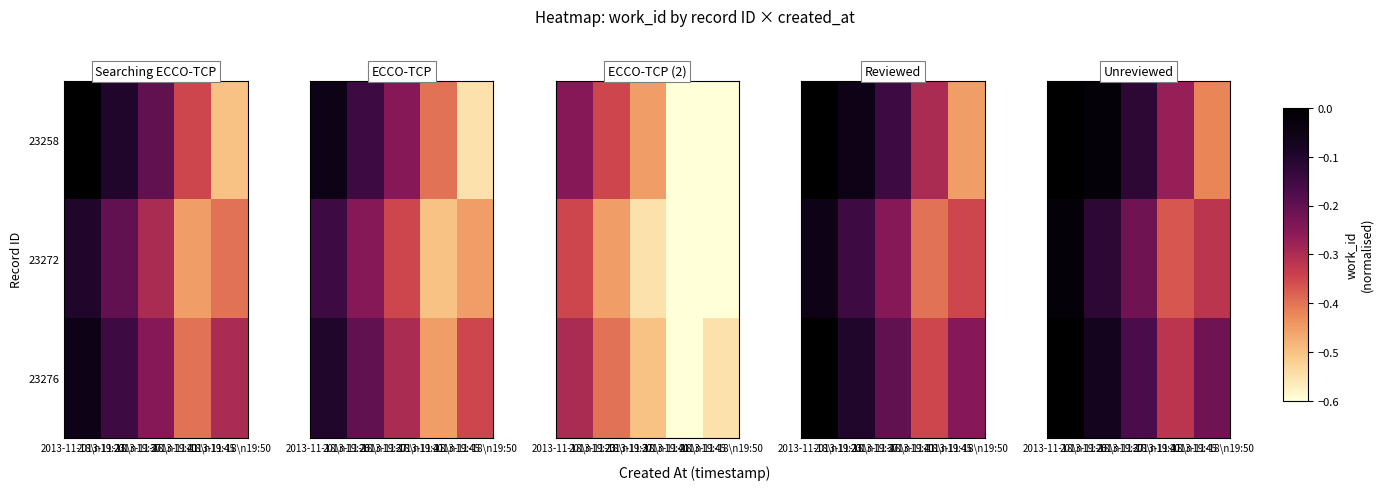

Rank the series by their average value, from lowest to highest.

23272, 23258, 23276